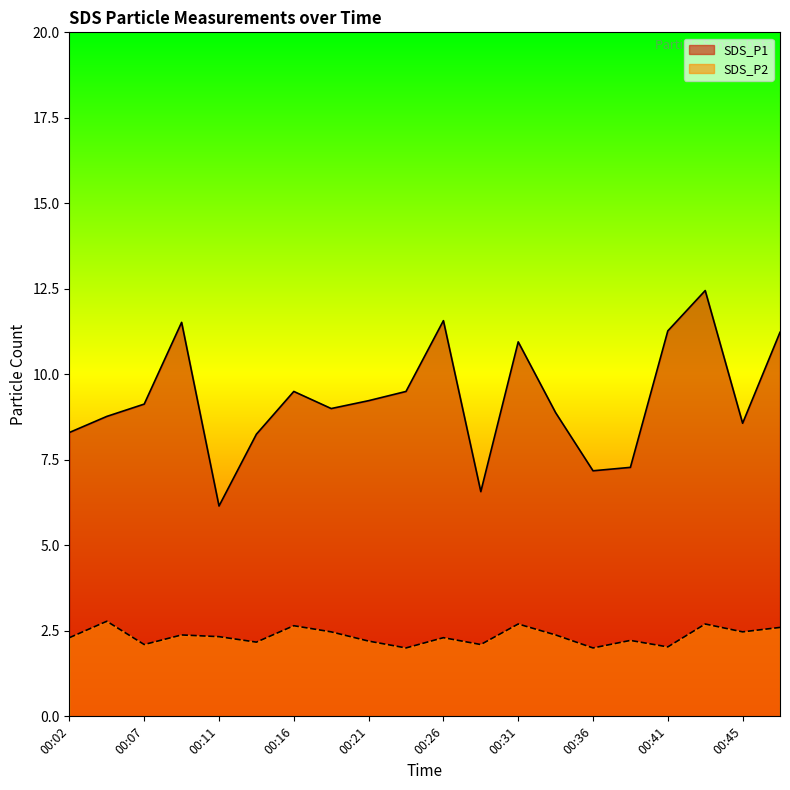

What is the difference between the second highest and minimum values in the SDS_P2 series?

0.7